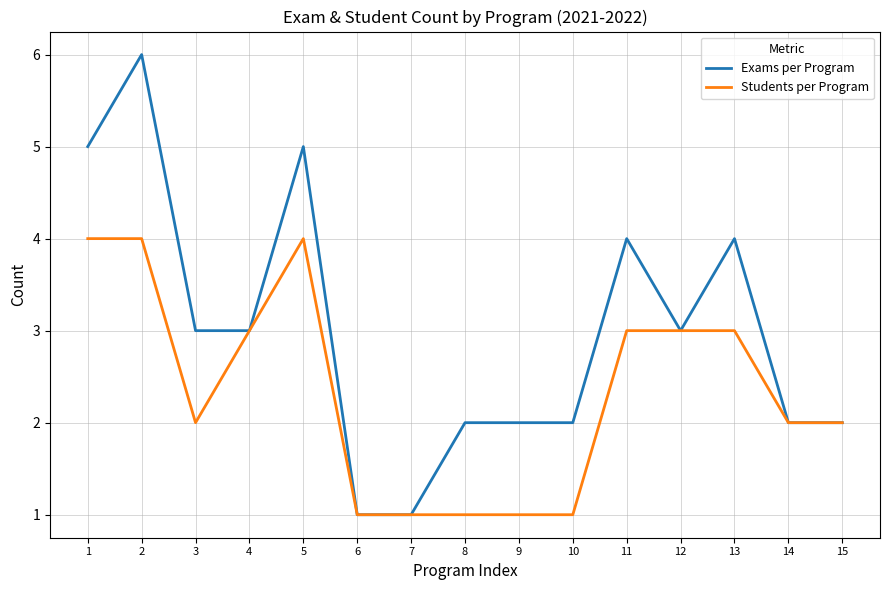

Which series has the largest total across all categories?

Exams per Program